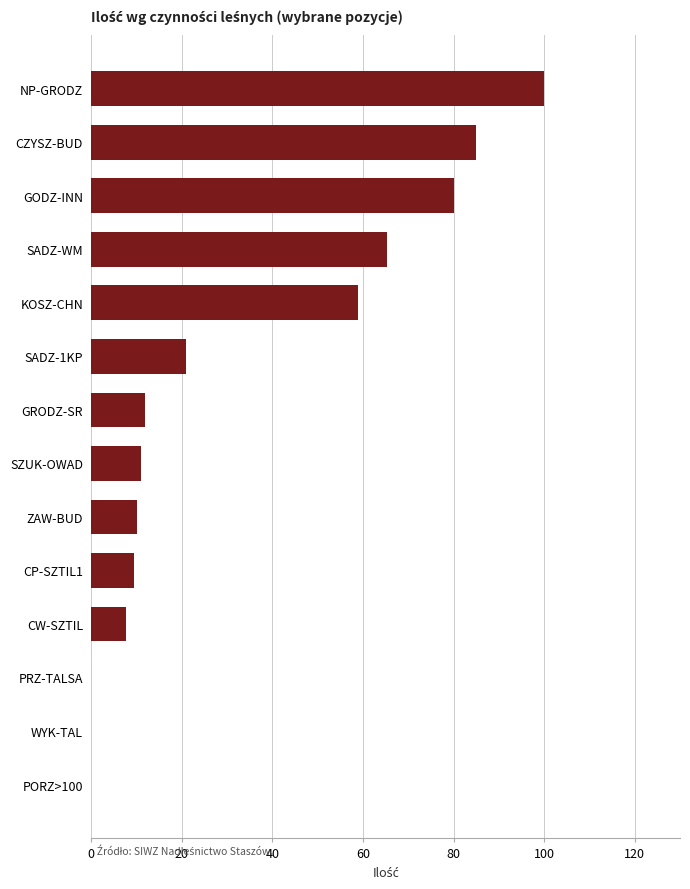

The chart shows a value of 34.1 at WYK-TAL. True or false?

False